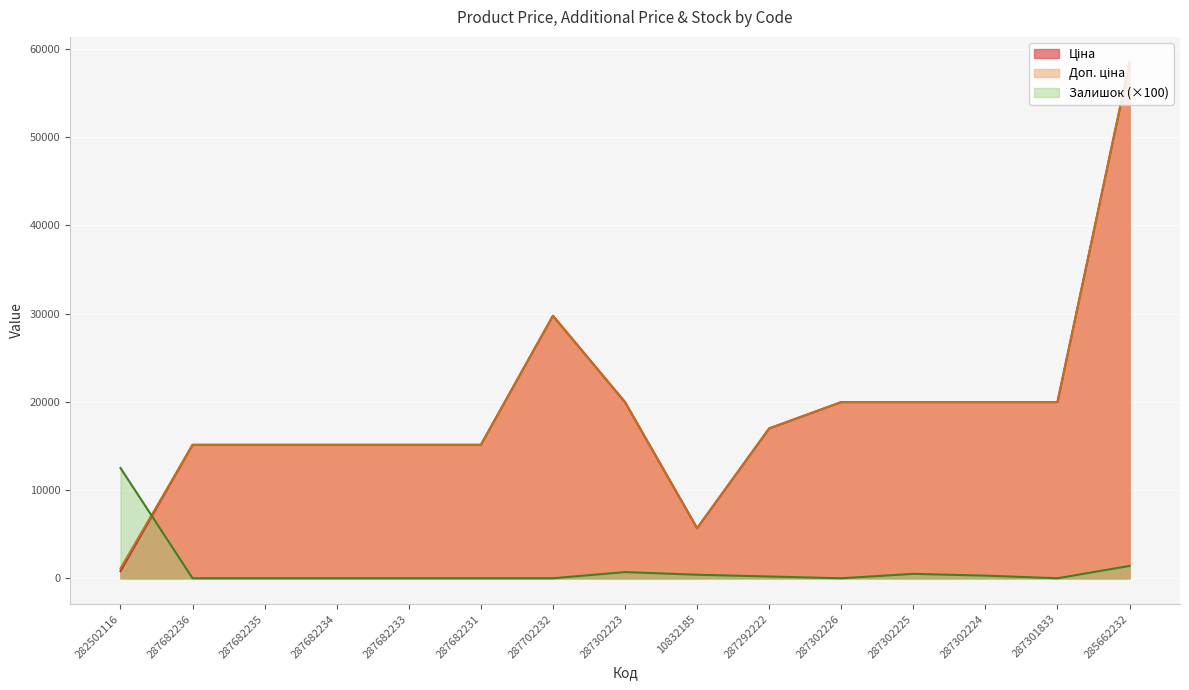

In Доп. ціна, how many points are lower than both neighbors (excluding endpoints)?

1